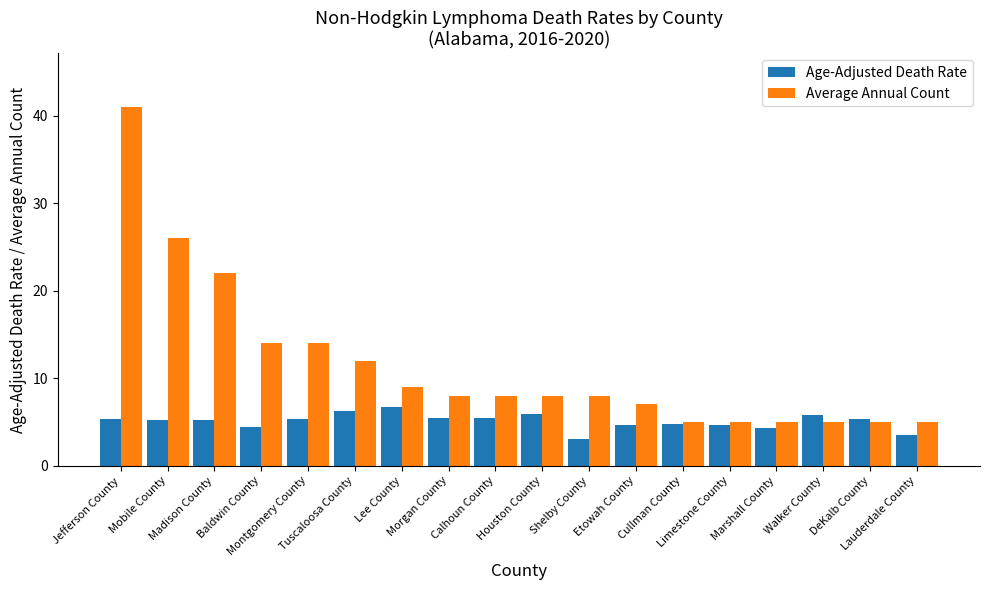

Is it true that Average Annual Count equals 24.1 at Baldwin County?

False